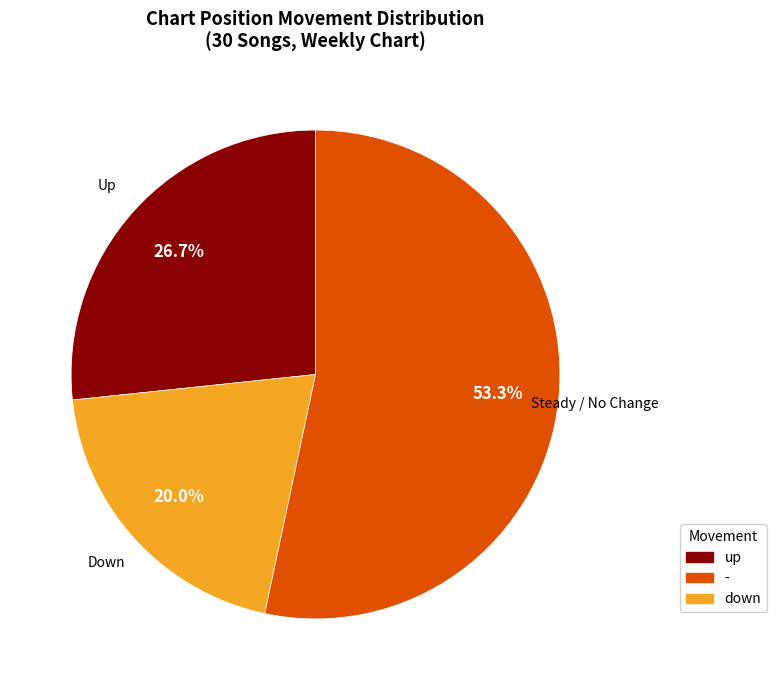

What percentage do Up and Down together represent?

46.7%